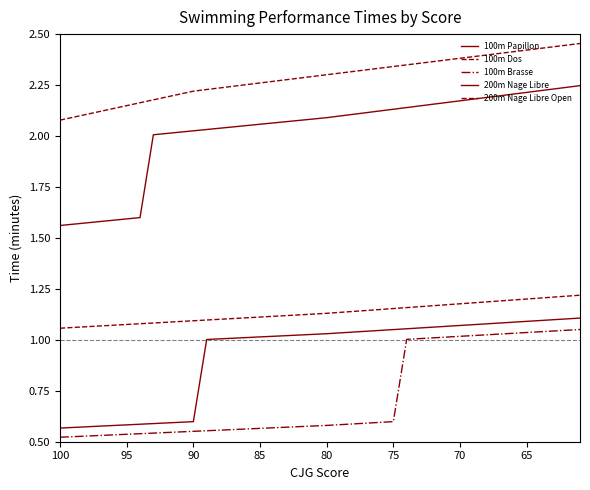

True or false: 100m Dos has a value of 1.7 at 80.

False